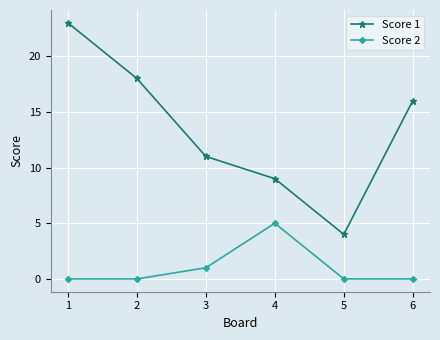

Which series has the widest spread of values?

Score 1